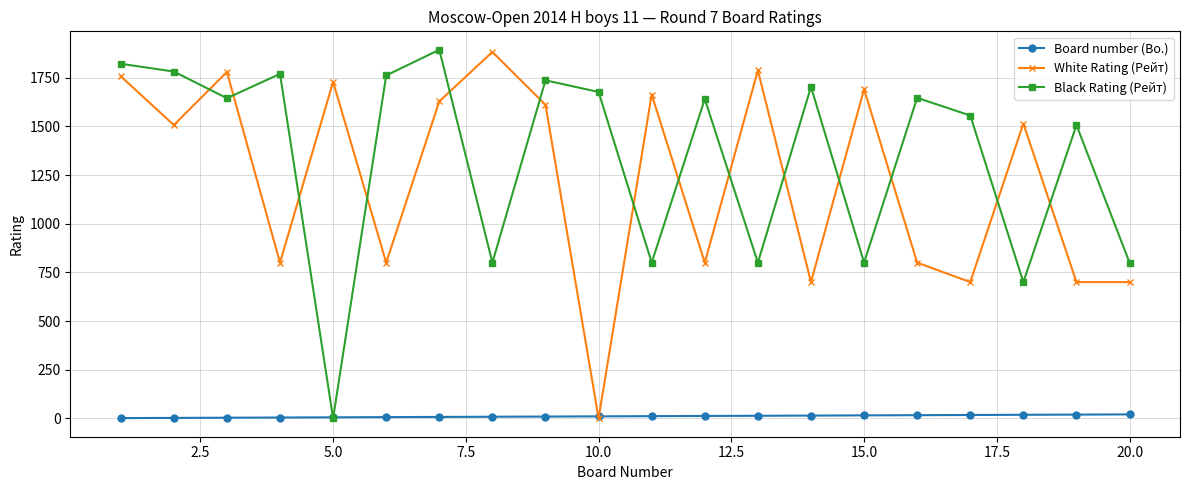

Is this an area chart (filled region under the line)?

No